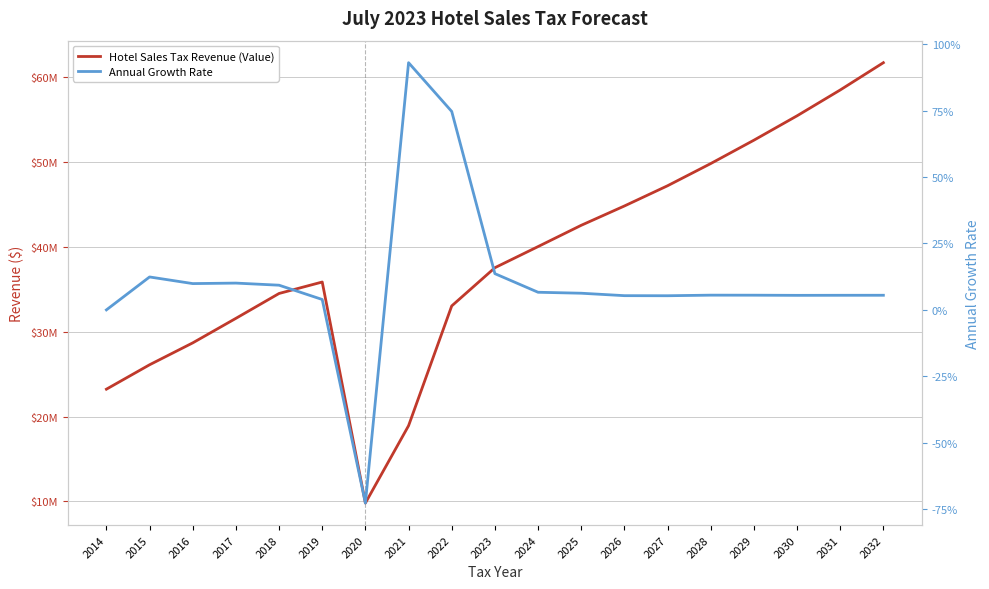

How many positive values does the Annual Growth Rate series have?

17